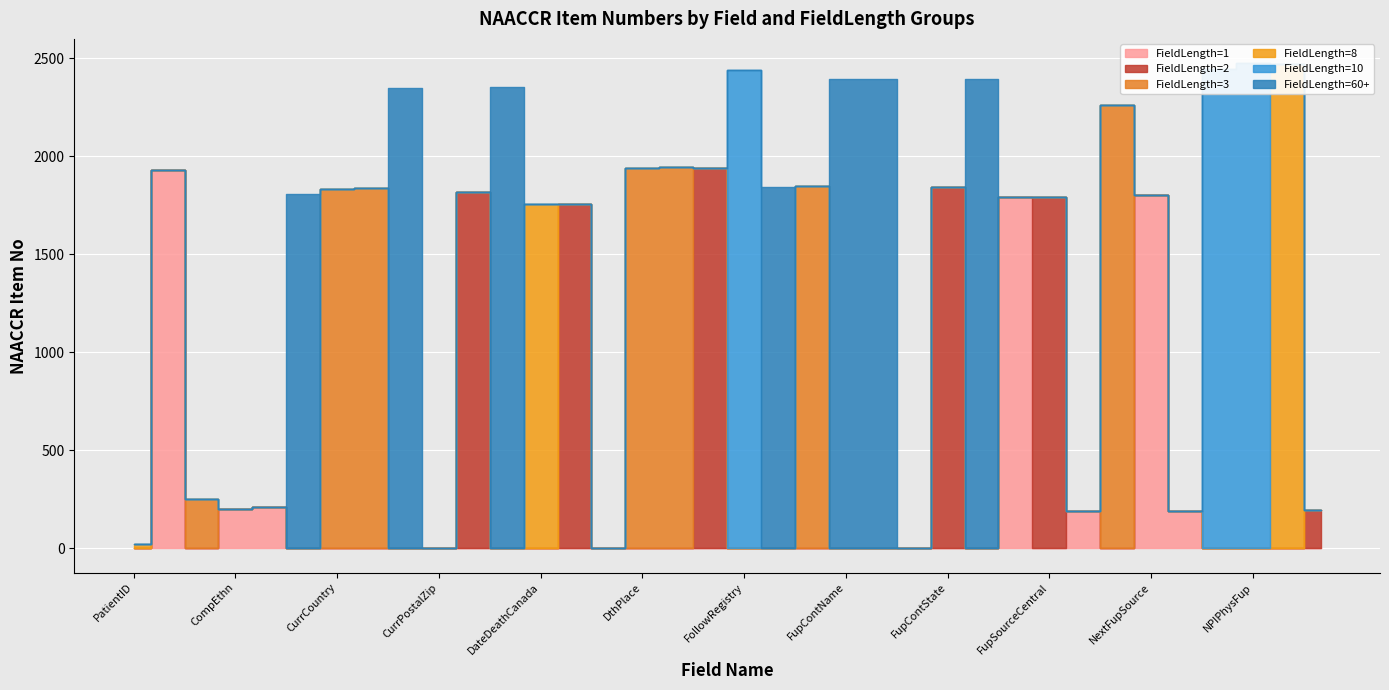

True or false: FieldLength=1 and FieldLength=60 intersect in this chart.

False